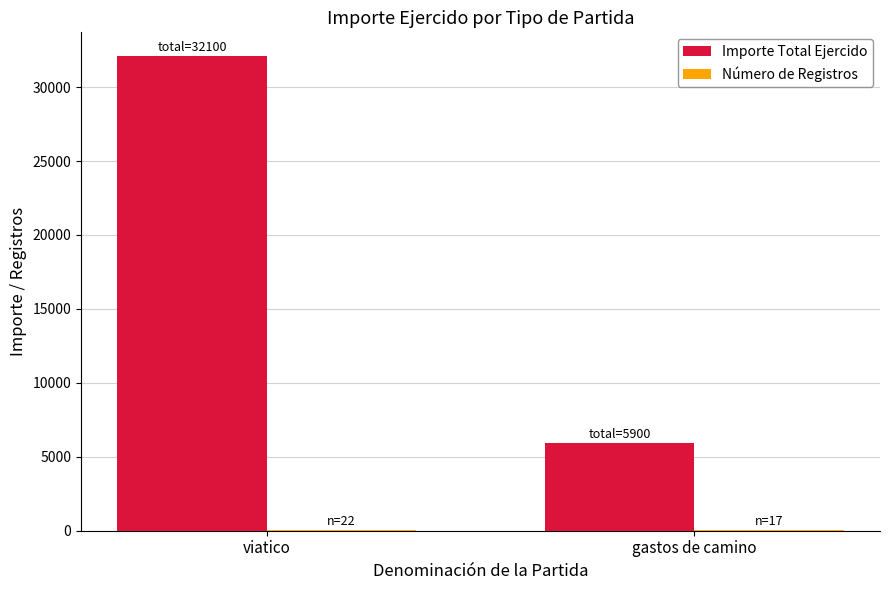

Read the Importe Total Ejercido value at gastos de camino, to the nearest 100.

5900